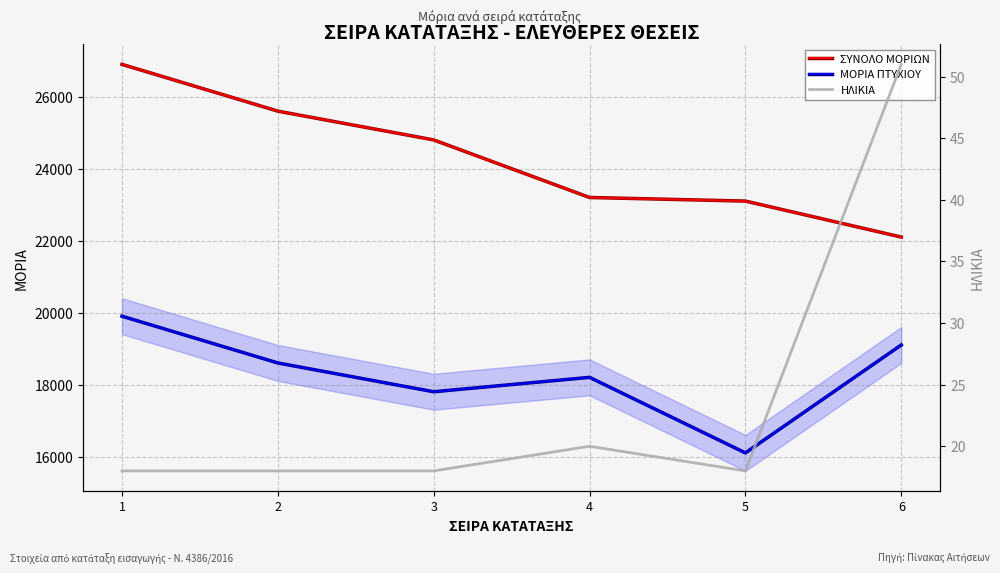

At how many categories does at least one series exceed 13310?

6